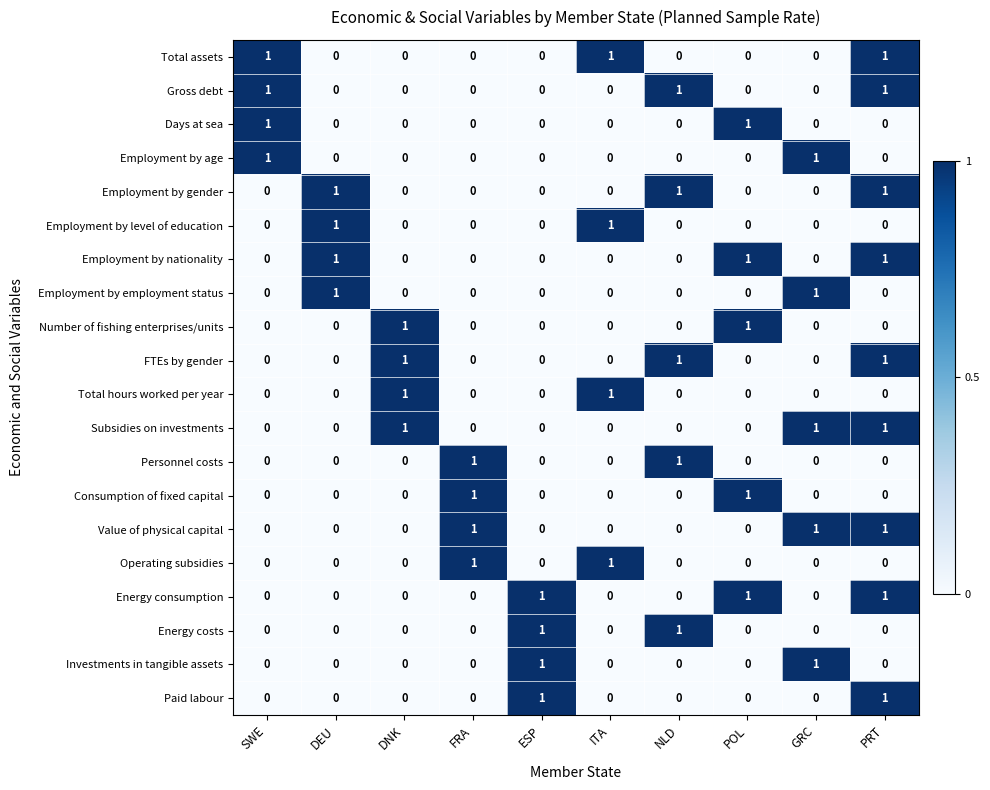

At which category is the sum across all series the highest?

PRT